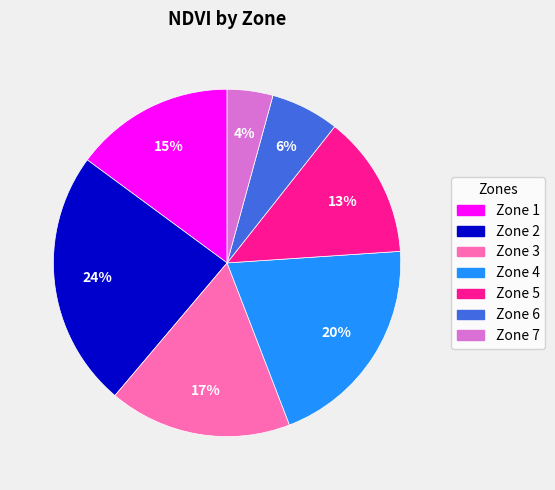

The Zone 4 slice represents 20% of the pie. True or false?

True